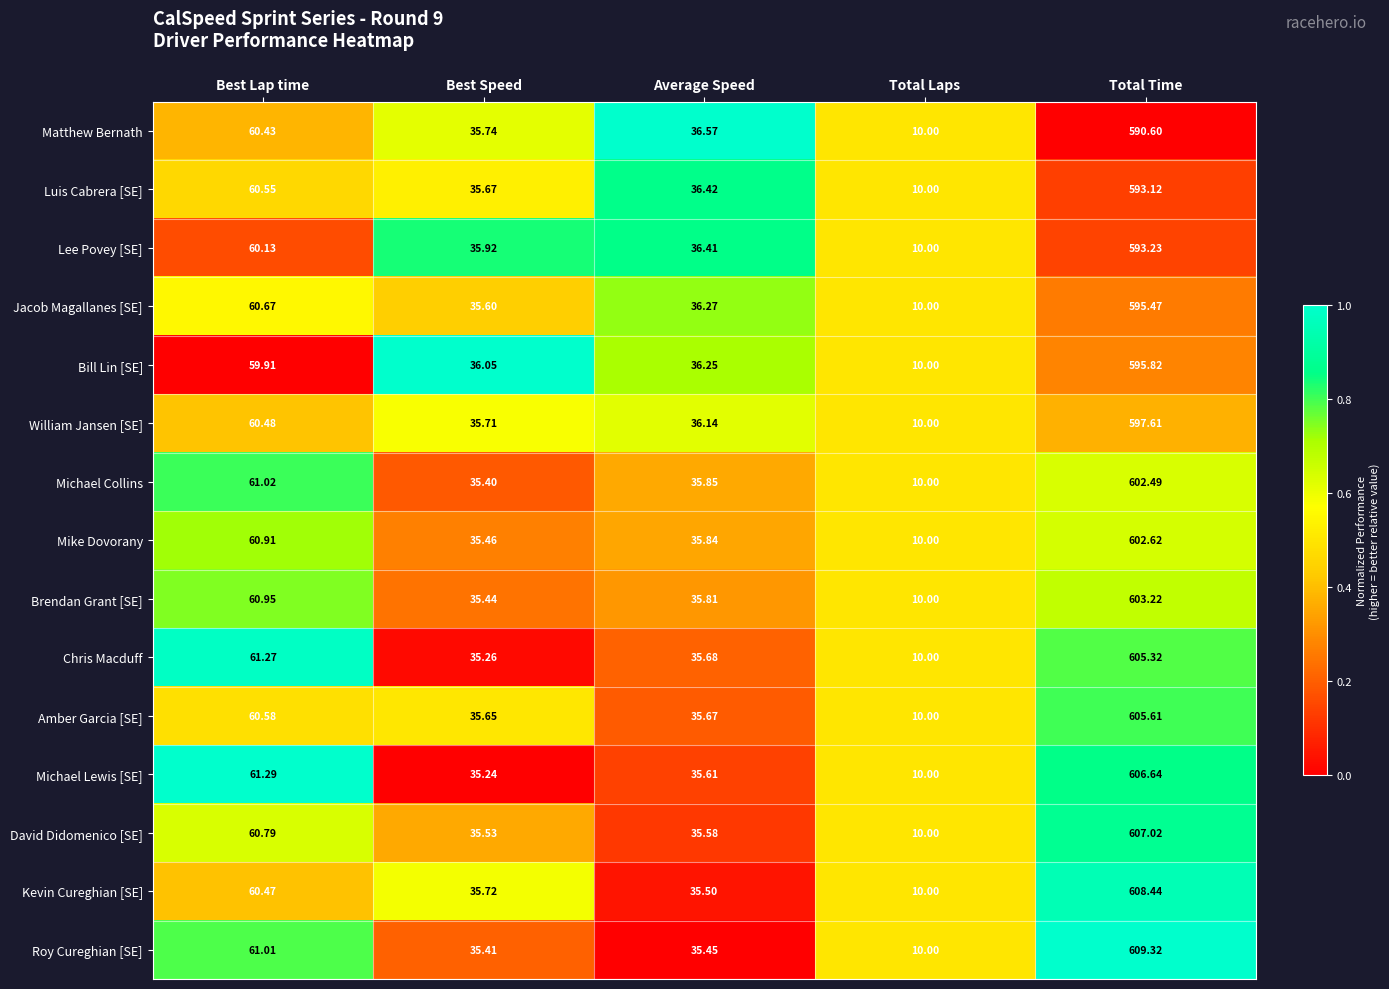

Is the value of Kevin Cureghian [SE] at Total Time greater than the value of Brendan Grant [SE] at Best Lap time?

Yes